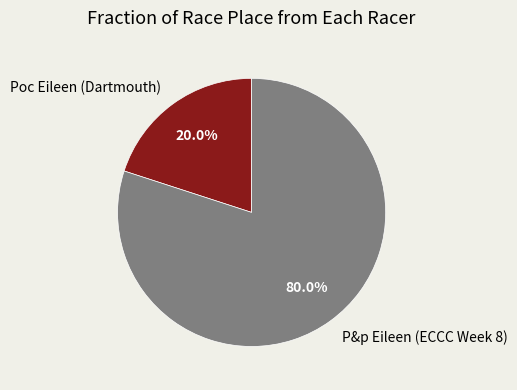

To the nearest percent, what is the combined percentage of Poc Eileen (Dartmouth) and P&p Eileen (ECCC Week 8)?

100%